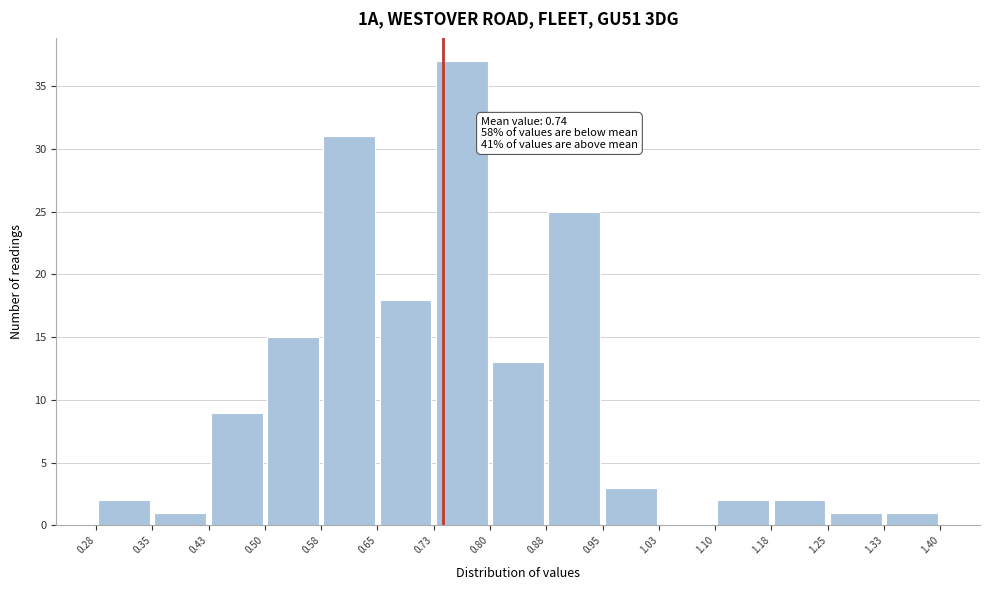

Over which range of the x-axis is the bar tallest?

0.73 to 0.80